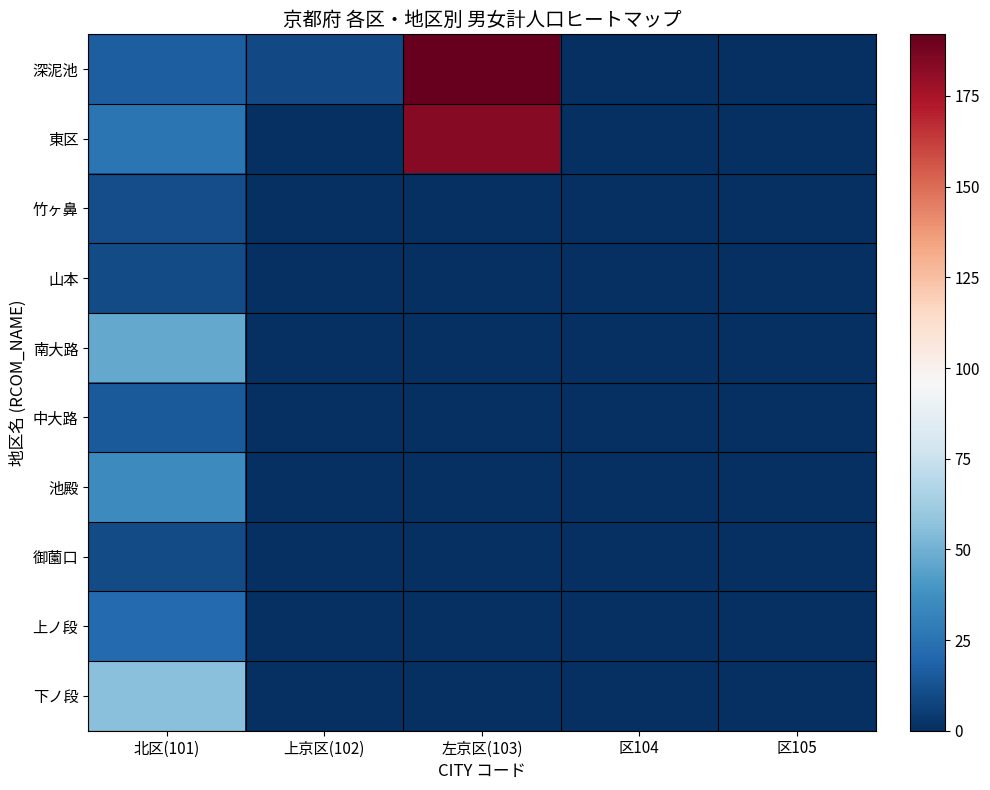

Between 左京区(103) and 北区(101), which is larger?

左京区(103)